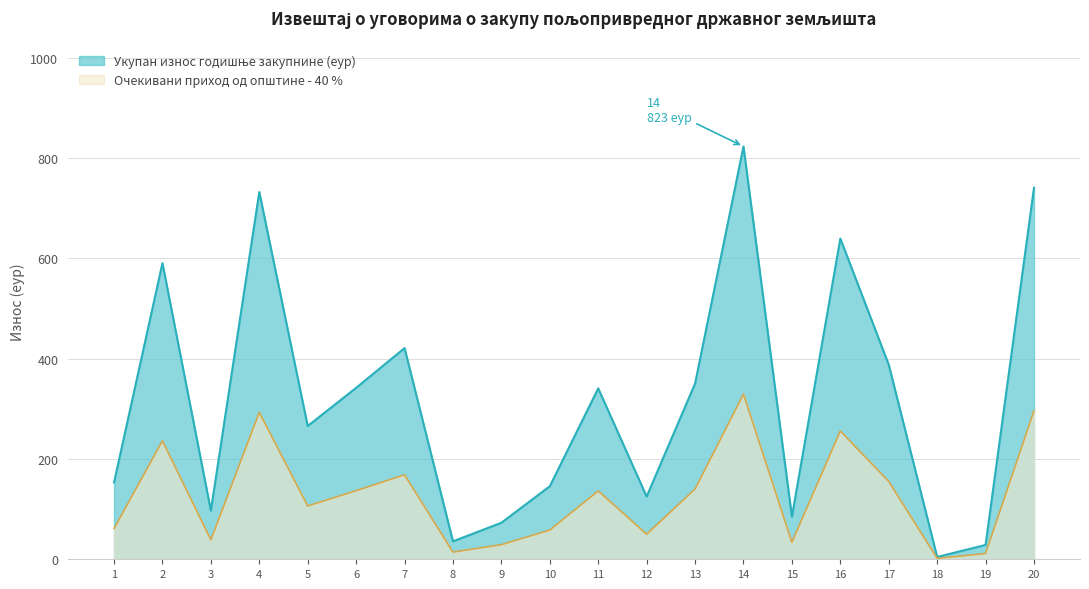

Is the value of Укупан износ годишње закупнине (еур) at 19 greater than the value of Очекивани приход од општине - 40 % at 9?

No